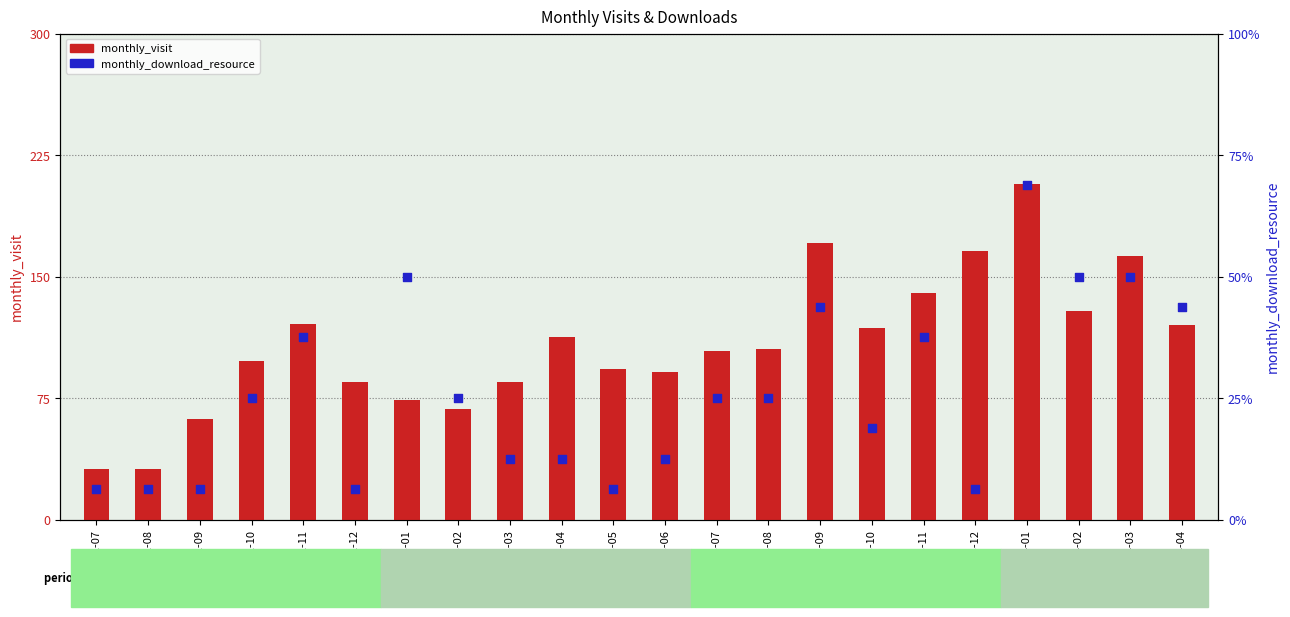

Which series has the largest total across all categories?

monthly_visit